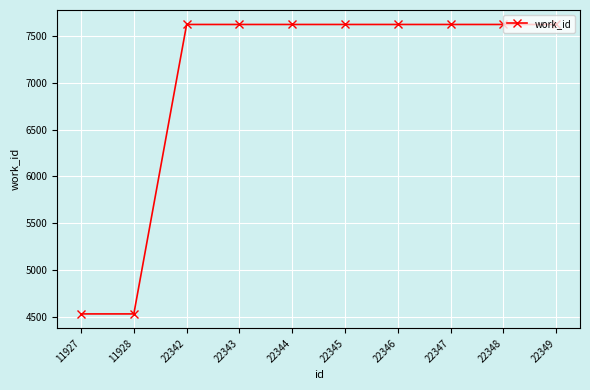

What is the ratio of the value at 22346 to the value at 22344?

1.0